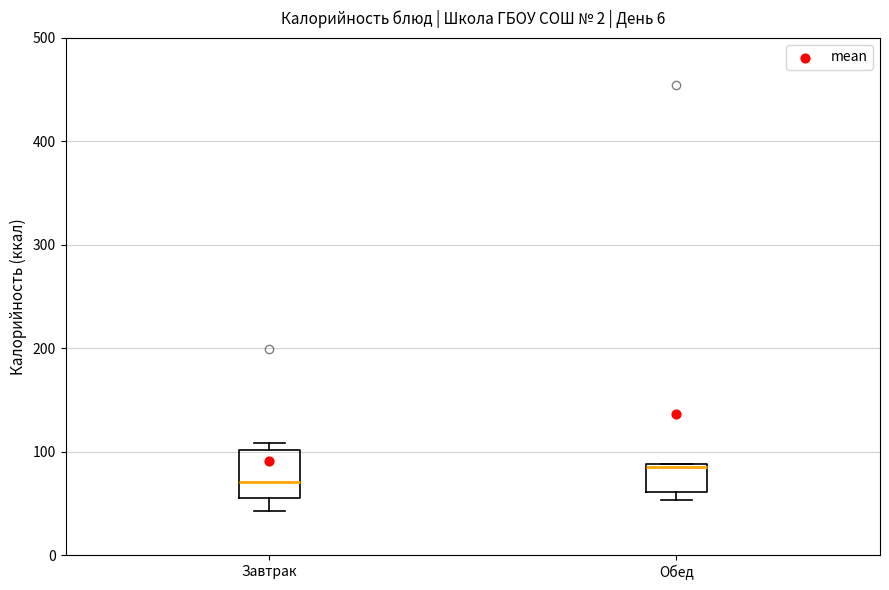

Reading left to right, transcribe this box plot: for each box, give where its median line is, the range the box spans, and where its two whiskers end, as read against the y-axis. The values are not printed on the chart, so give them approximately, as read against the axis.

Завтрак: median 70, box 50 to 100, whiskers 40 to 110
Обед: median 80, box 60 to 90, whiskers 50 to 90